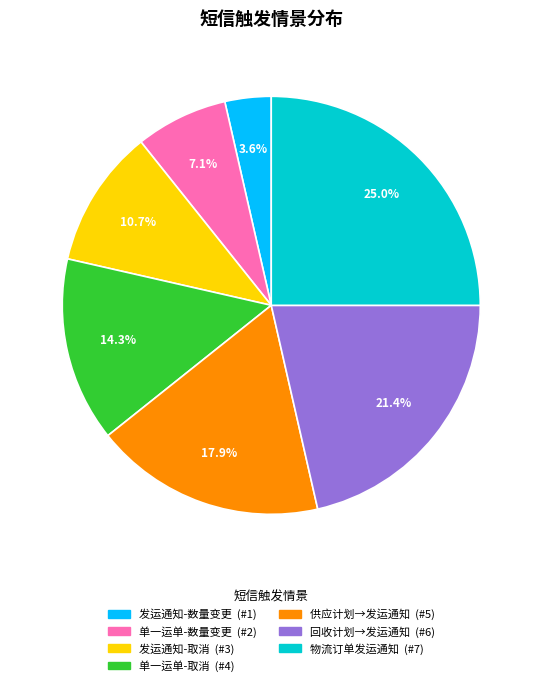

How many slices are in this pie chart?

7